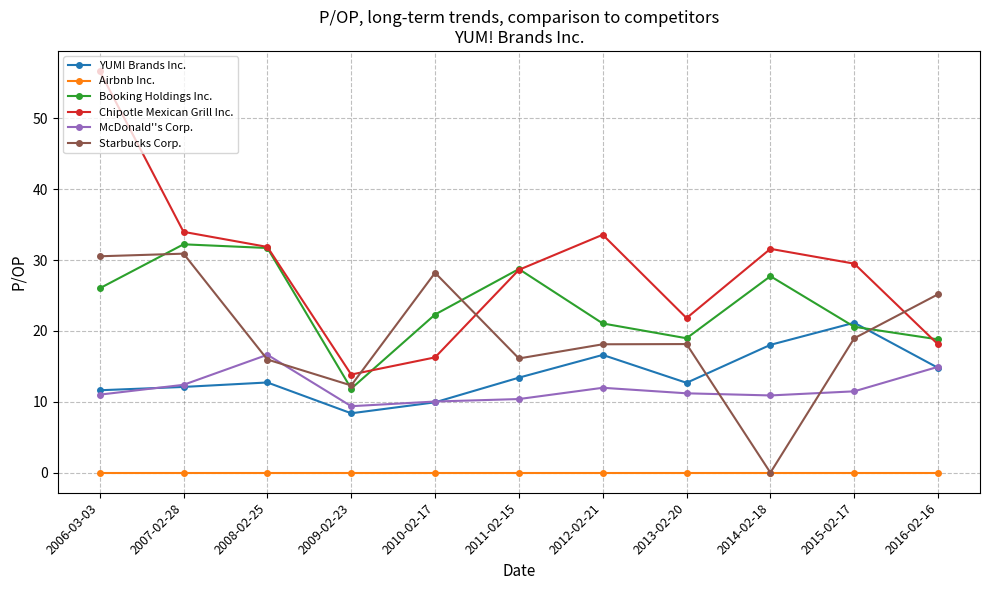

True or false: YUM! Brands Inc. has more than 1 interior local peaks.

True